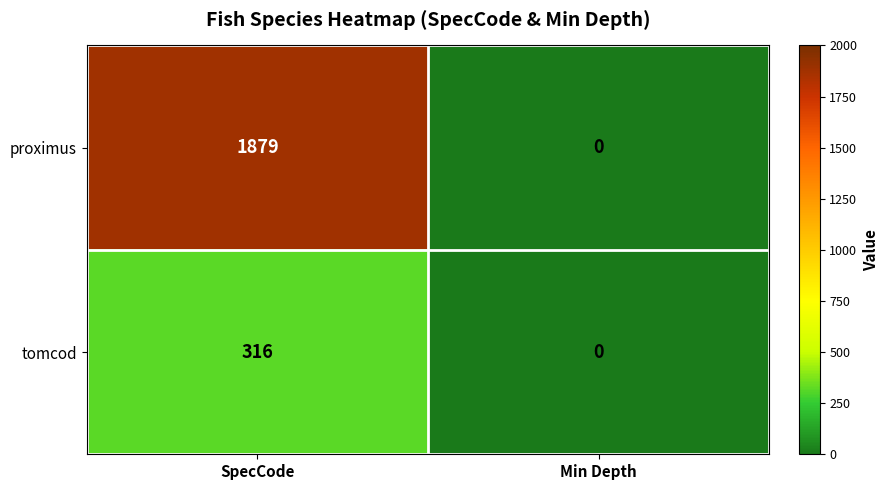

What is the difference between the highest and lowest values at SpecCode?

1563